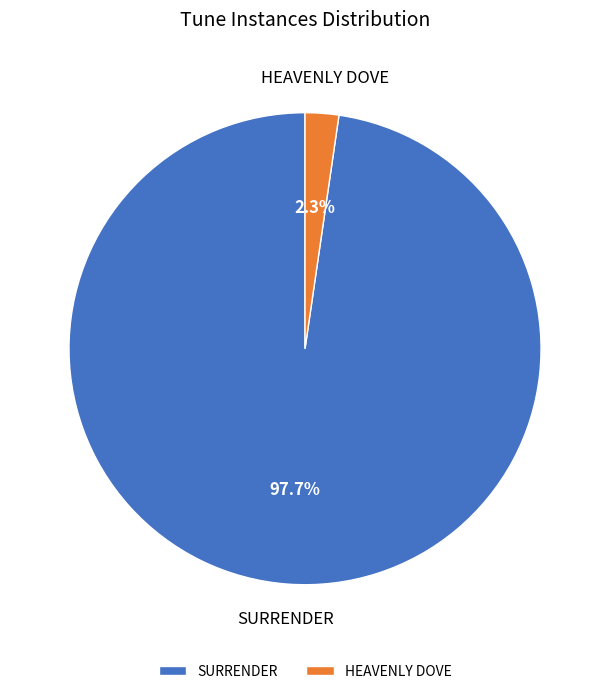

What is the ratio of the value at SURRENDER to the value at HEAVENLY DOVE?

42.5